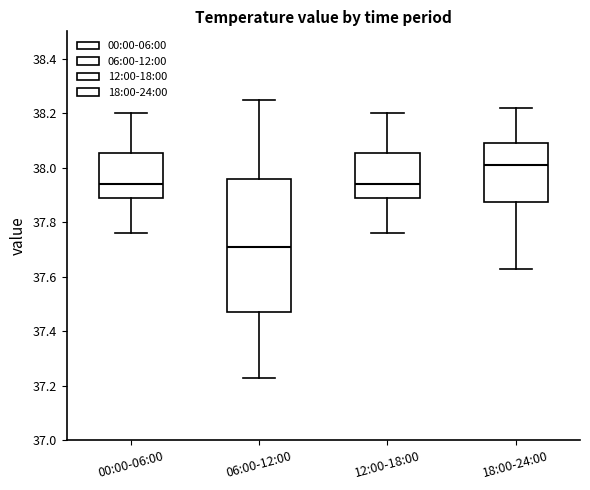

Reading left to right, read every box against the y-axis: the position of its median line, the range the box covers, and the ends of its whiskers. The values are not printed on the chart, so give them approximately, as read against the axis.

00:00-06:00: median 37.94, box 37.88 to 38.06, whiskers 37.76 to 38.20
06:00-12:00: median 37.72, box 37.48 to 37.96, whiskers 37.24 to 38.26
12:00-18:00: median 37.94, box 37.88 to 38.06, whiskers 37.76 to 38.20
18:00-24:00: median 38.02, box 37.88 to 38.10, whiskers 37.64 to 38.22